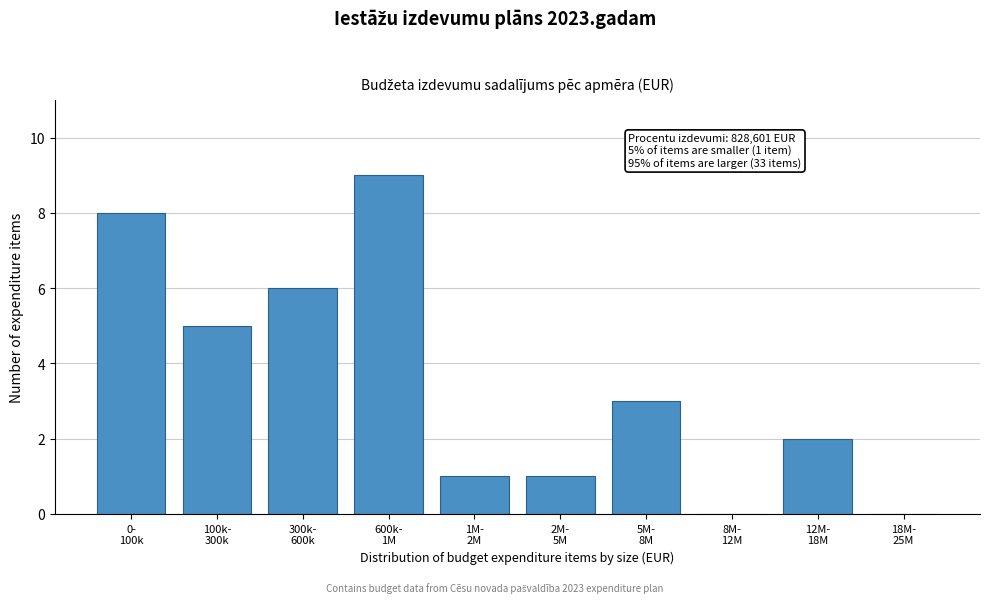

How many series are shown in this chart?

1